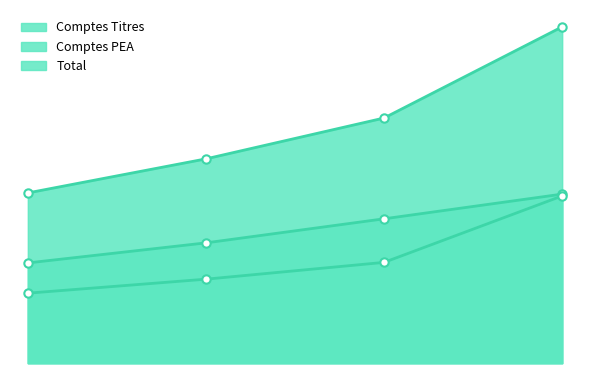

True or false: Total has more than 2 interior local peaks.

False